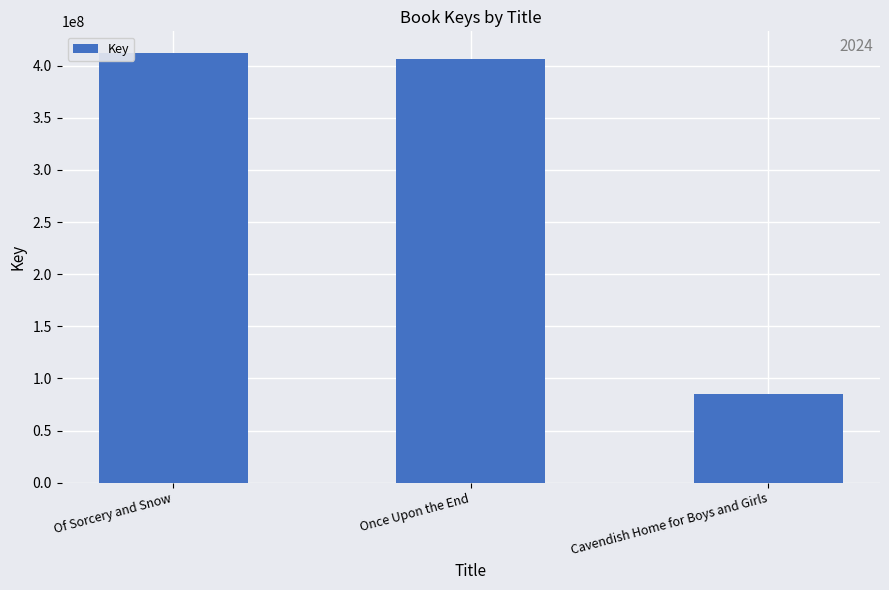

List the labels in order of value, smallest first.

Cavendish Home for Boys and Girls, Once Upon the End, Of Sorcery and Snow